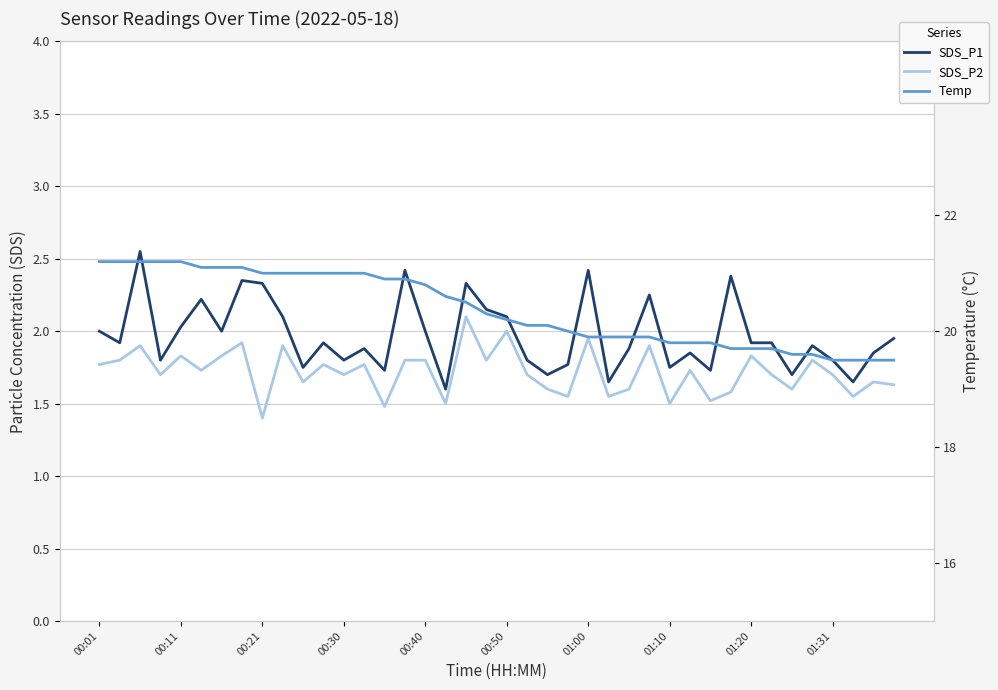

What is the total value across all series at 01:31?

23.0